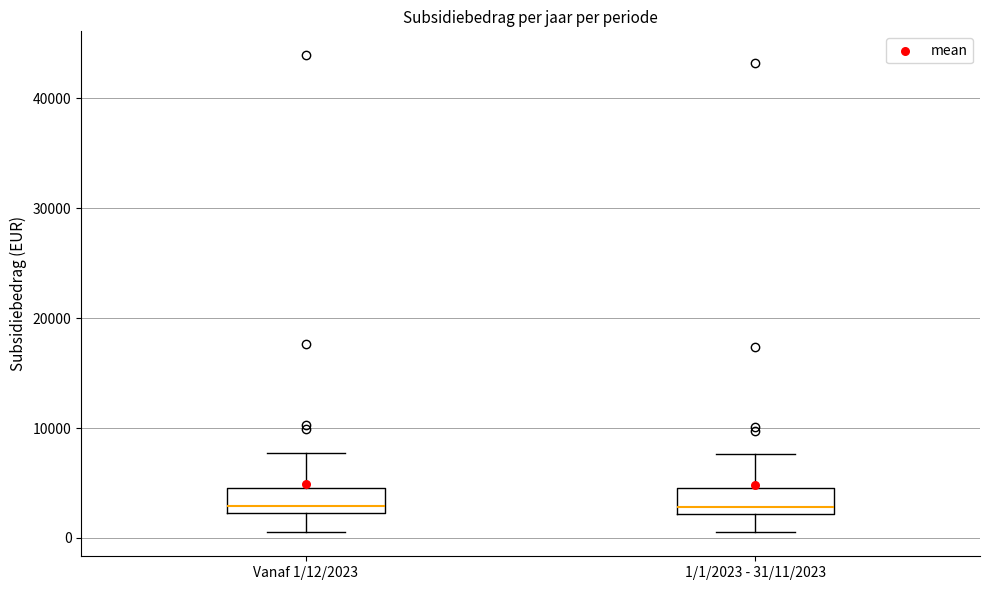

Reading left to right, read every box against the y-axis: the position of its median line, the range the box covers, and the ends of its whiskers. The values are not printed on the chart, so give them approximately, as read against the axis.

Vanaf 1/12/2023: median 3000, box 2000 to 5000, whiskers 1000 to 8000
1/1/2023 - 31/11/2023: median 3000, box 2000 to 5000, whiskers 1000 to 8000